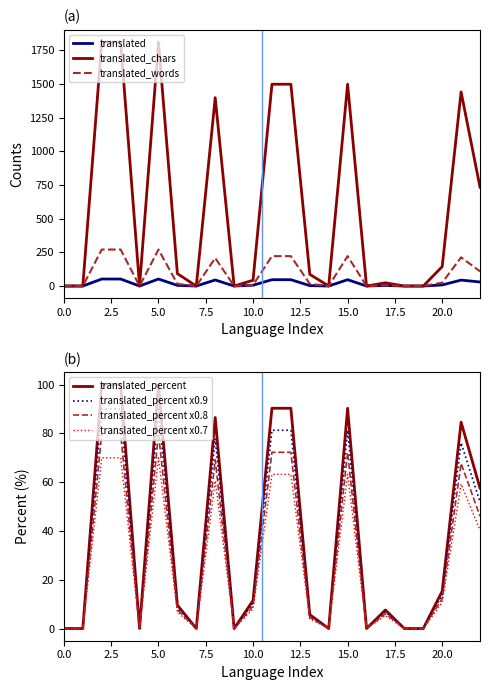

What is the maximum value for translated?

52